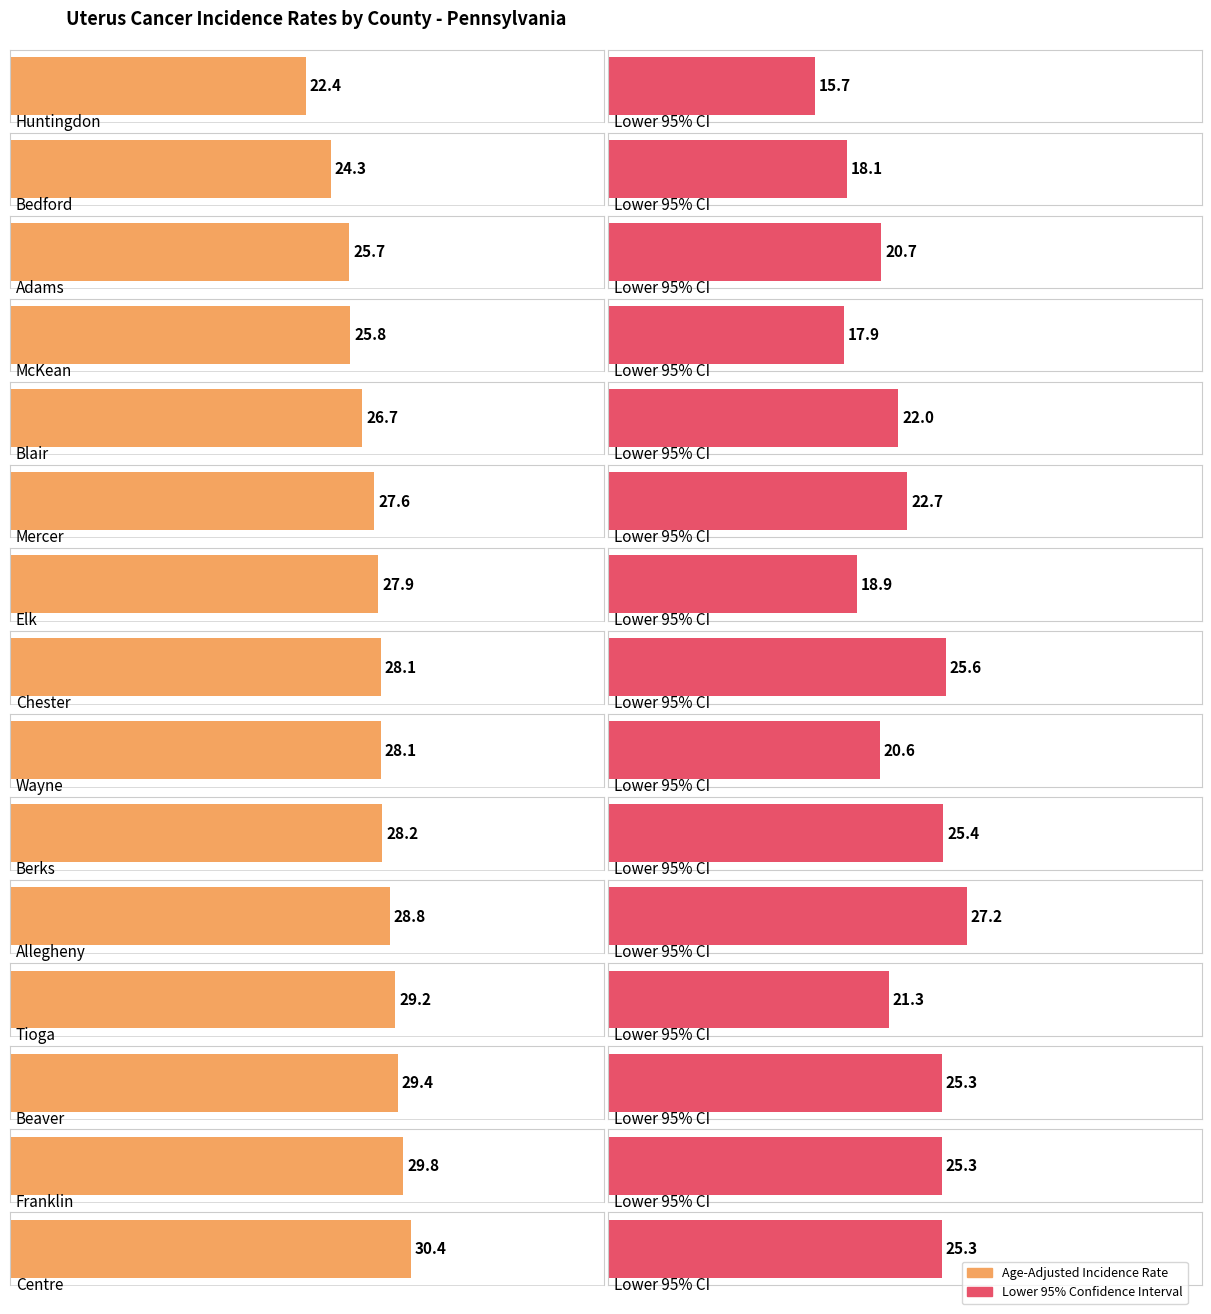

At how many categories does at least one series exceed 26?

11